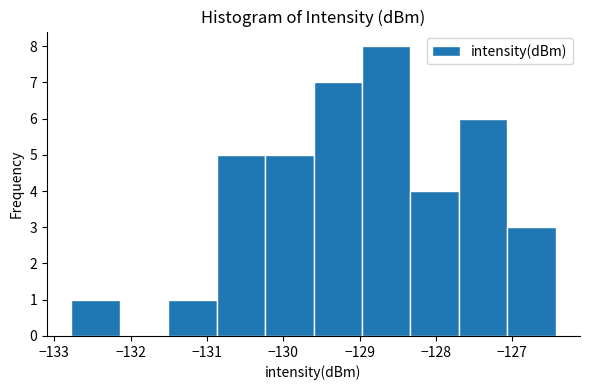

Reading left to right, transcribe this chart: for each bar, give the range it covers on the x-axis and its height. Neither the bar edges nor the heights are printed on the chart, so give them approximately, as read against the axes.

-132.8 to -132.1: 1
-132.1 to -131.5: 0
-131.5 to -130.9: 1
-130.9 to -130.2: 5
-130.2 to -129.6: 5
-129.6 to -129.0: 7
-129.0 to -128.3: 8
-128.3 to -127.7: 4
-127.7 to -127.1: 6
-127.1 to -126.4: 3